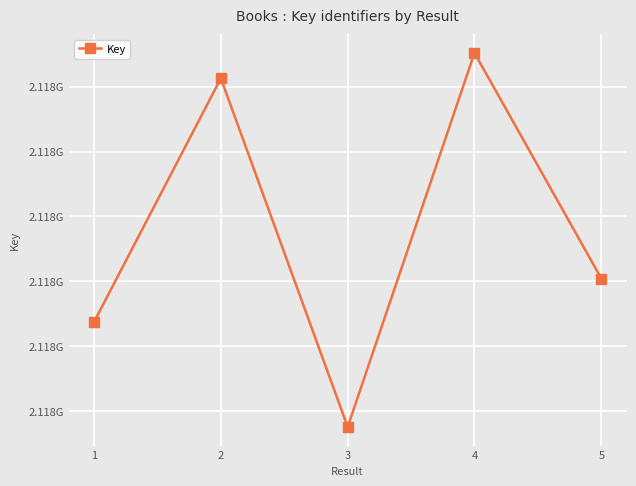

Does the chart have visible grid lines?

Yes